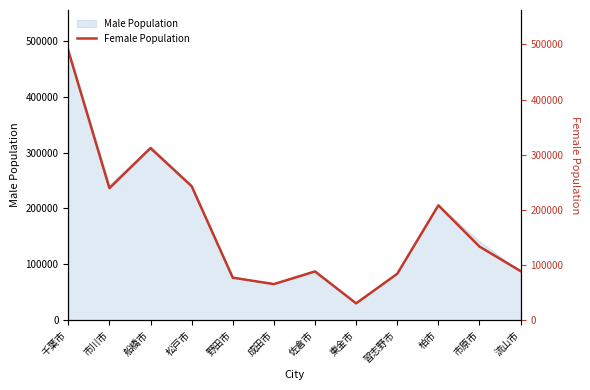

The Male Population series shows 140994 at 市原市. True or false?

True